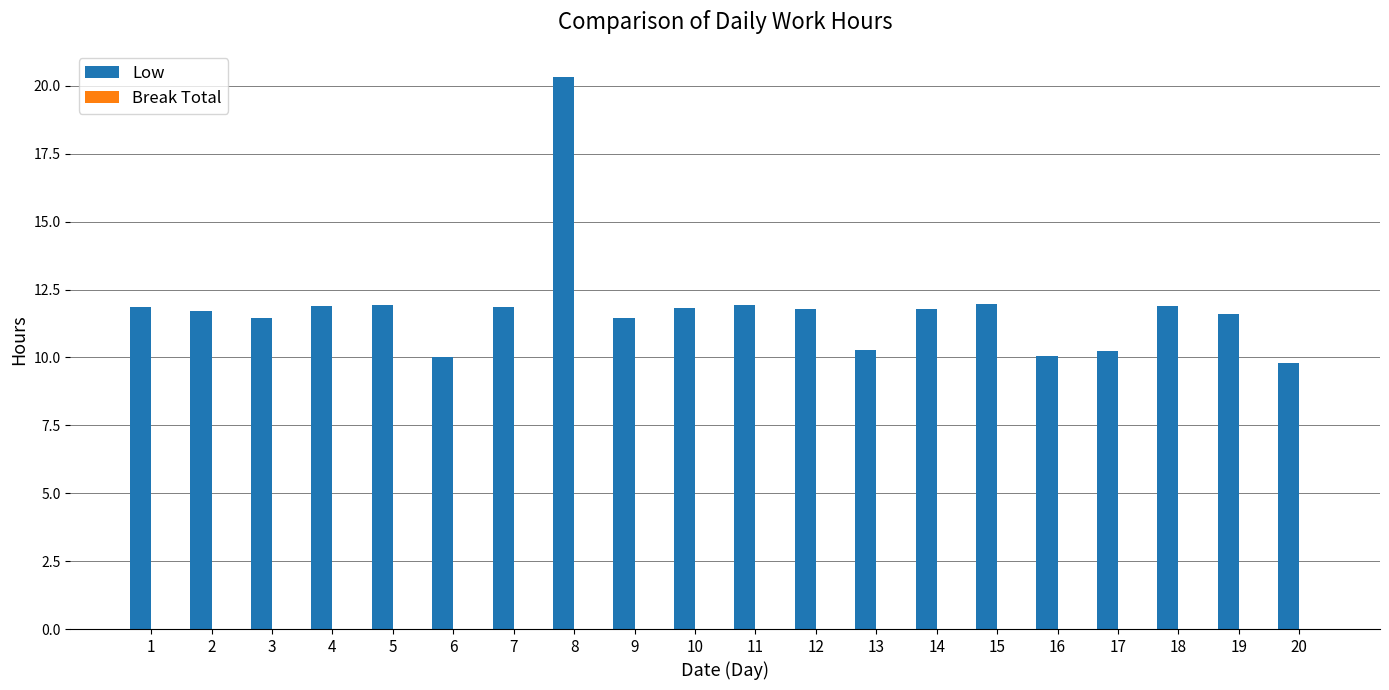

What is the approximate value at 17?

10.2